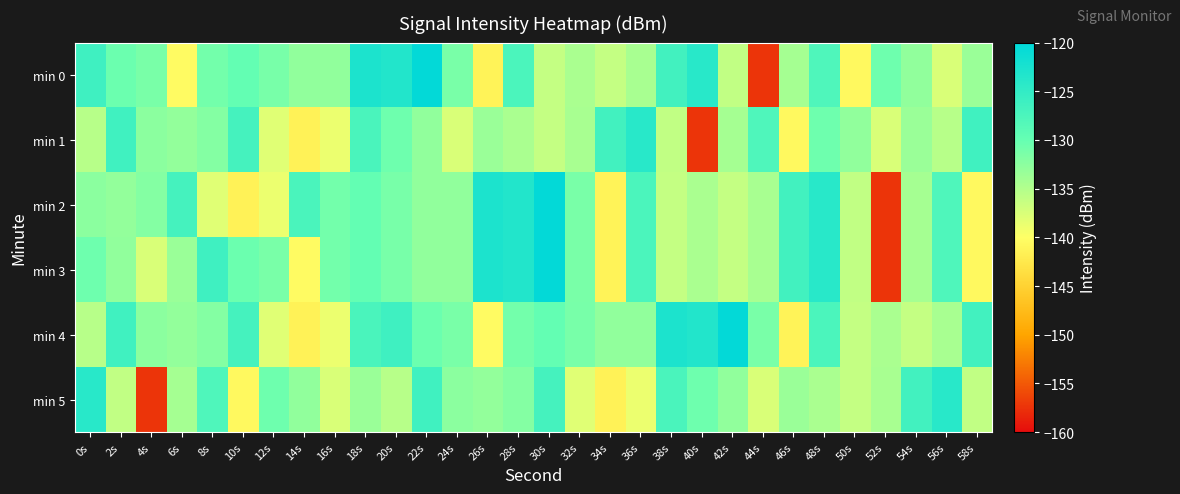

What is the difference between the highest and lowest values at 0s?

11.3